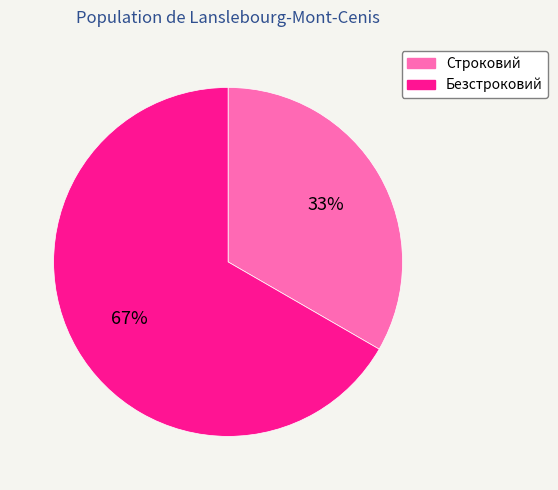

Do Строковий and Безстроковий together represent more than half of the pie?

Yes